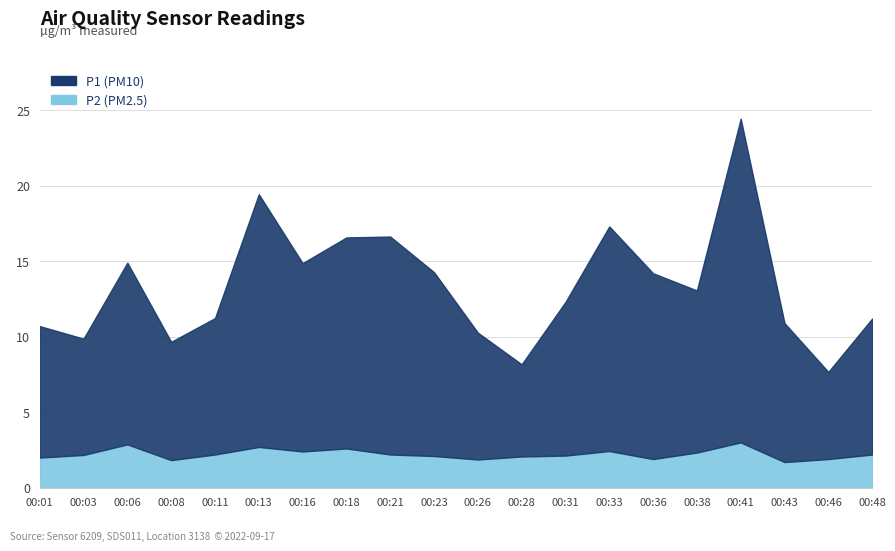

How many distinct data groups are displayed?

2